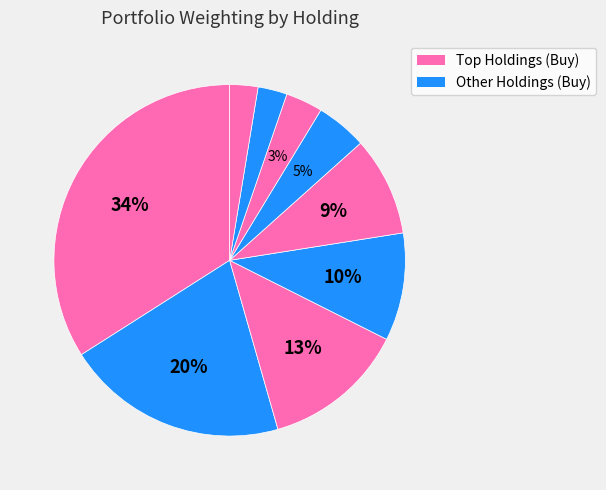

How many slices are in this pie chart?

9